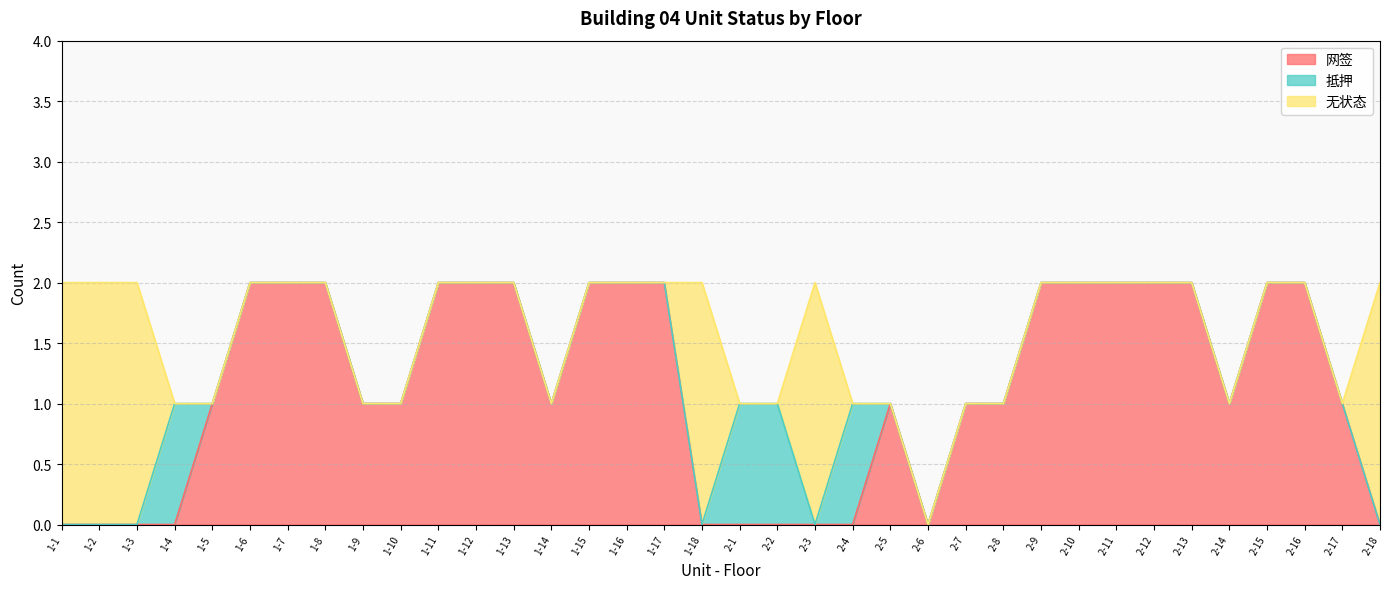

The value of 网签 at 2-15 is 3. True or false?

False